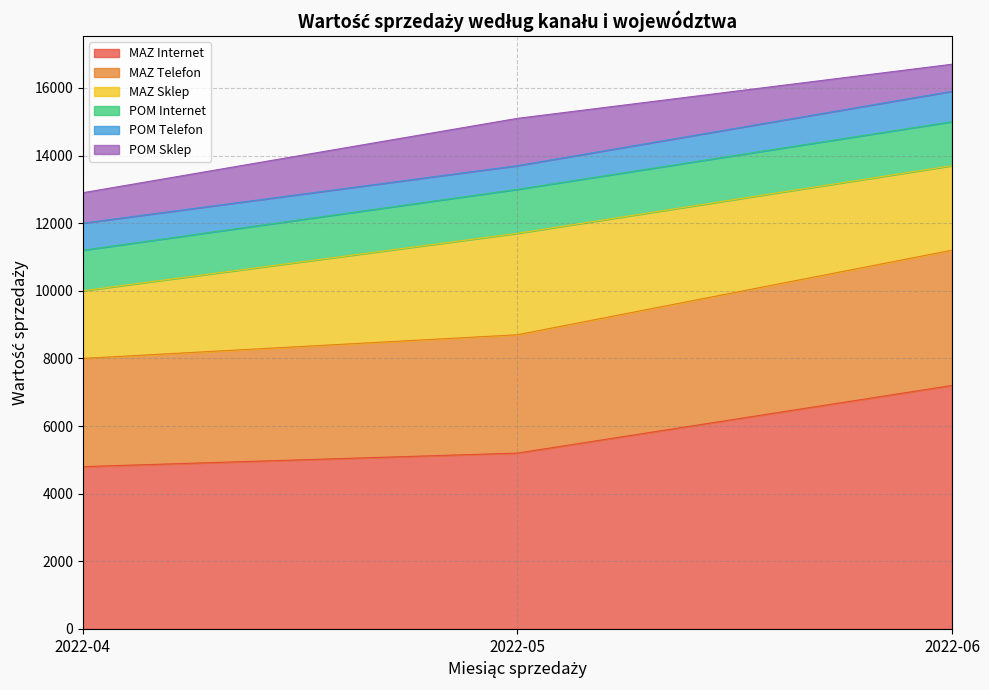

What is the value of the MAZ Sklep point at the 1st from the left?

2000